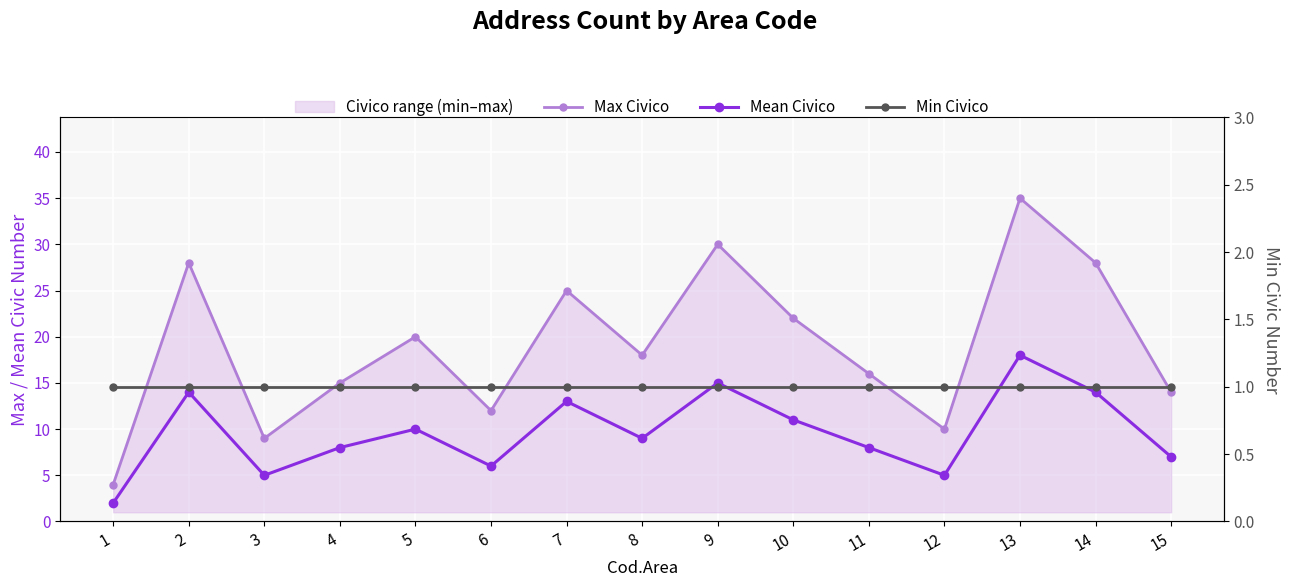

What is the sum of all Mean Civico values?

145